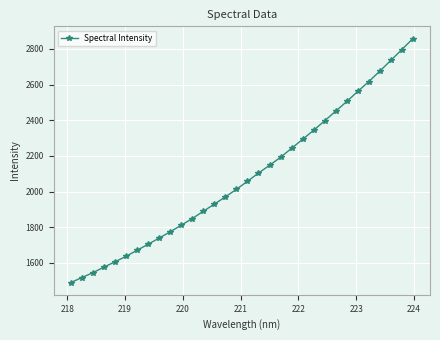

What is the sum of all values?

66706.0